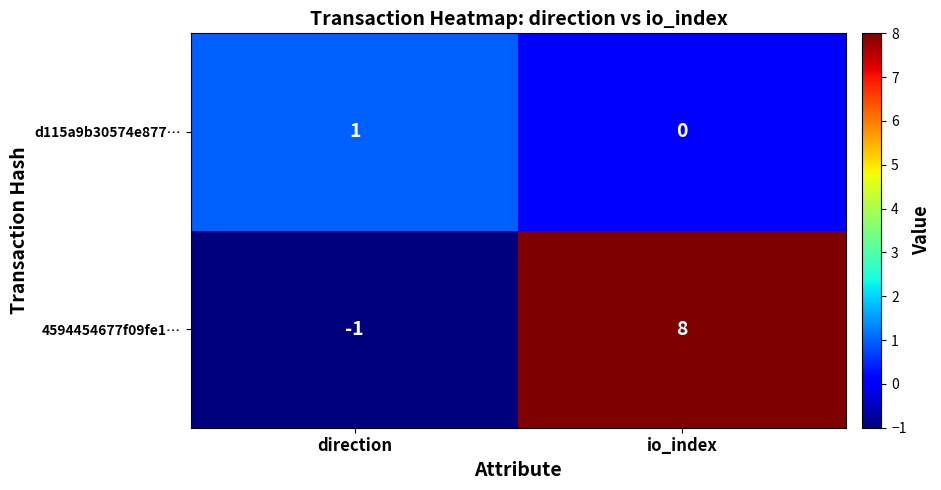

What is the total value across all series at io_index?

8